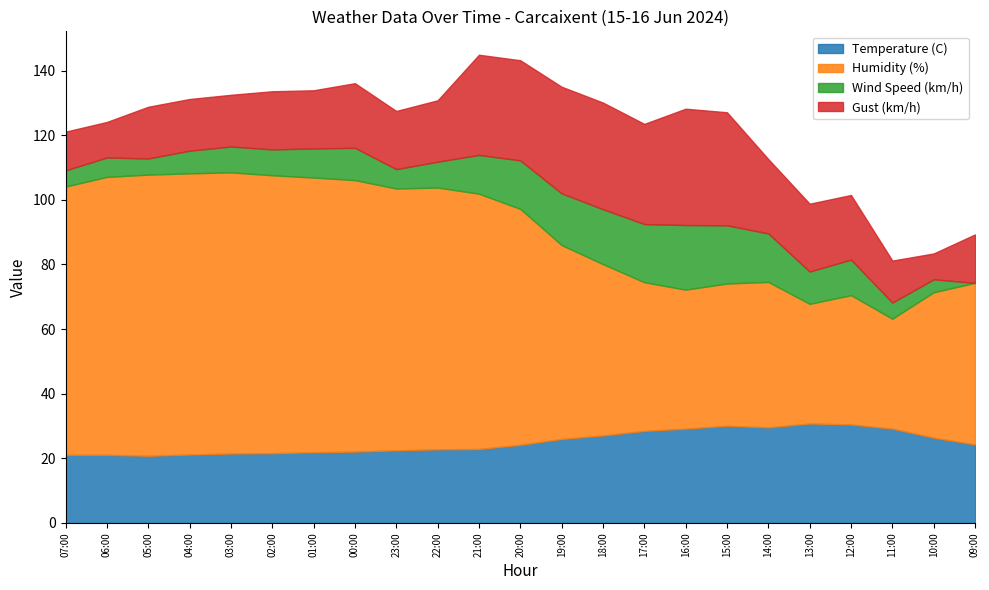

What are all the series names shown in the legend?

Temperature (C), Humidity (%), Wind Speed (km/h), Gust (km/h)